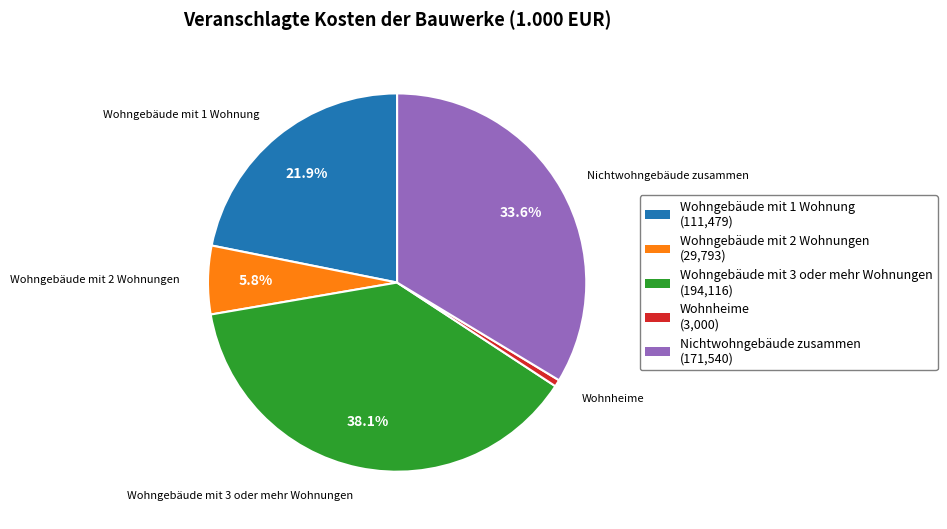

What is the largest slice in the pie chart?

Wohngebäude mit 3 oder mehr Wohnungen